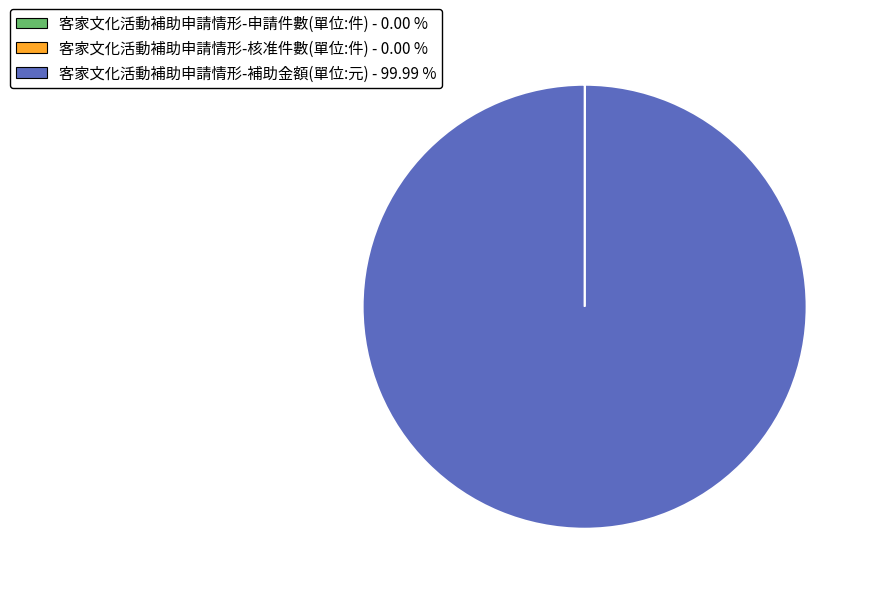

Is 客家文化活動補助申請情形-補助金額(單位:元) the majority of the pie?

Yes